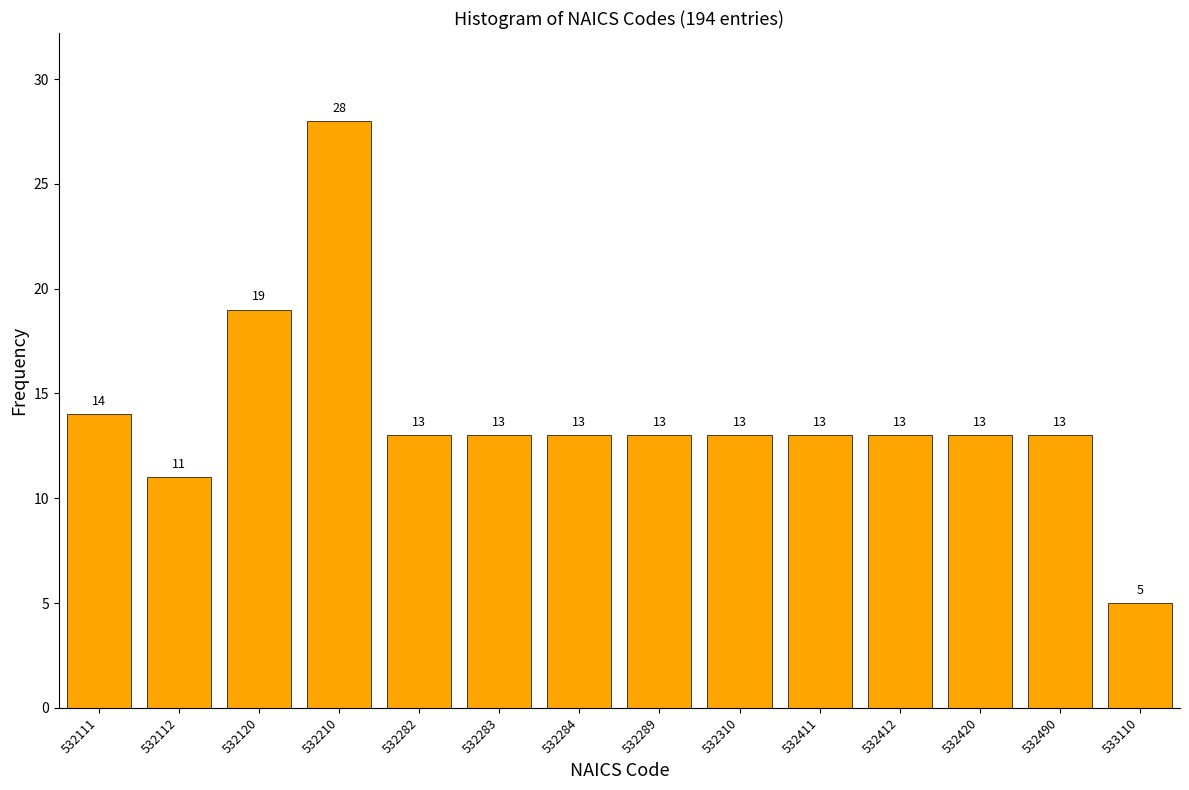

Reading left to right, list all the values displayed in this chart.

14	11	19	28	13	13	13	13	13	13	13	13	13	5